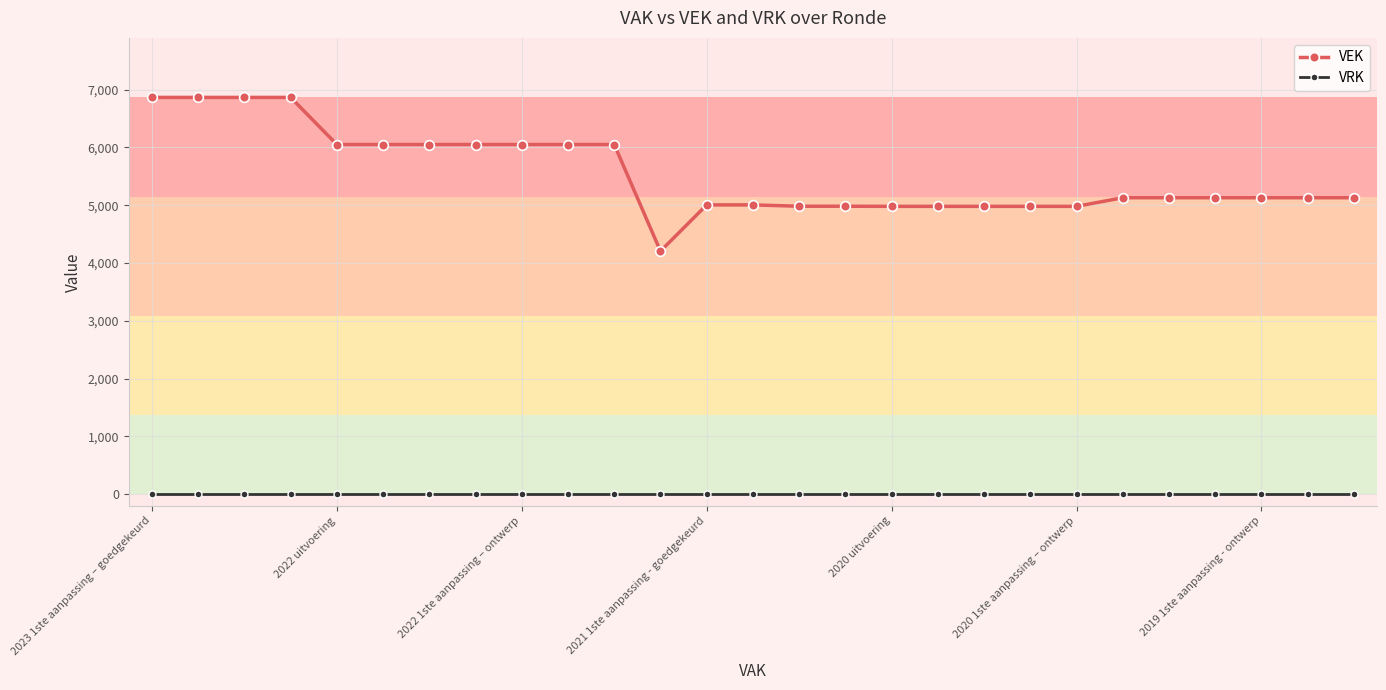

Is this an area chart (filled region under the line)?

No